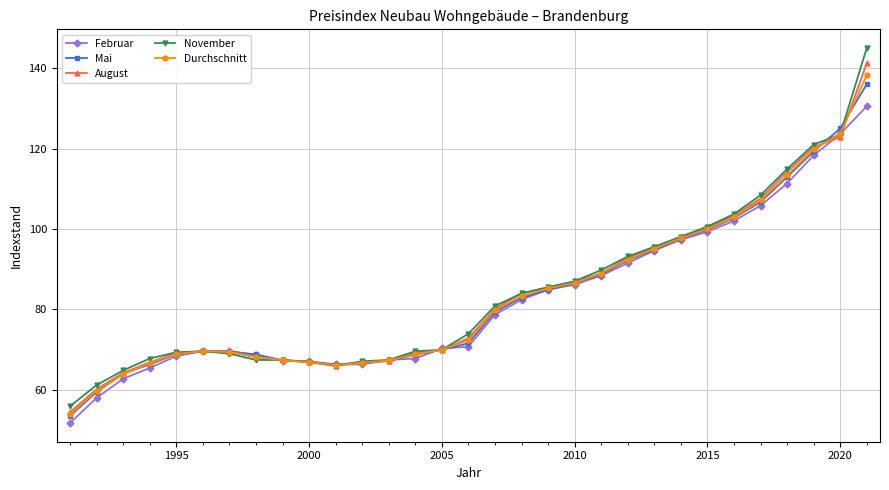

What is the sum of all Durchschnitt values?

2579.6